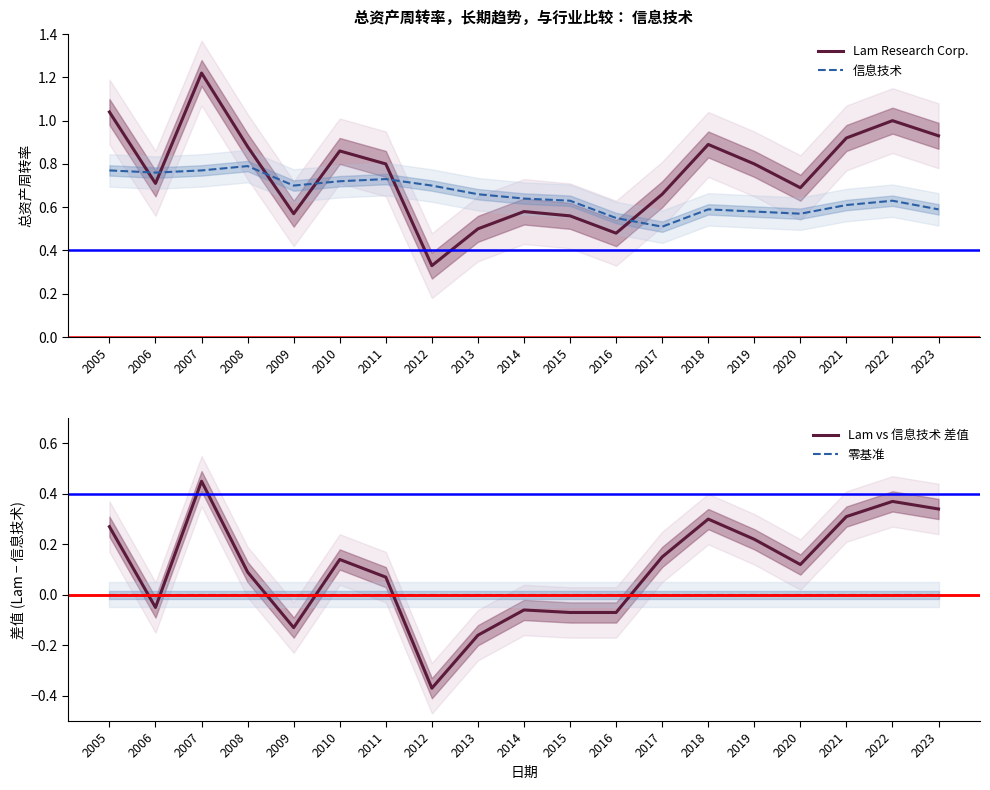

True or false: Lam Research Corp. and 零基准 cross at least once.

False